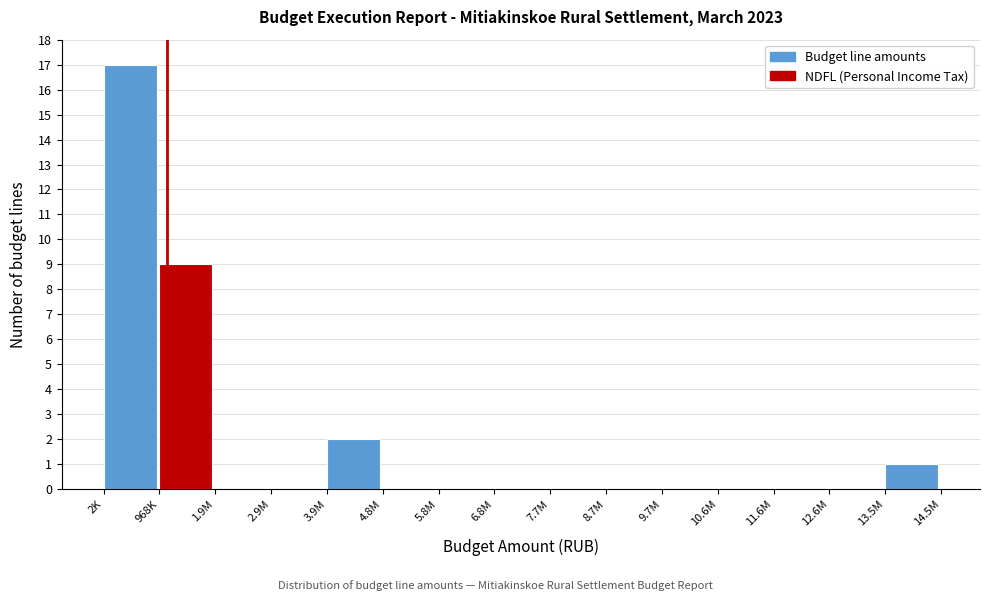

Reading right to left, transcribe all the data shown in this chart.

13.5M=1	12.6M=0	11.6M=0	10.6M=0	9.7M=0	8.7M=0	7.7M=0	6.8M=0	5.8M=0	4.8M=0	3.9M=2	2.9M=0	1.9M=0	968K=9	2K=17